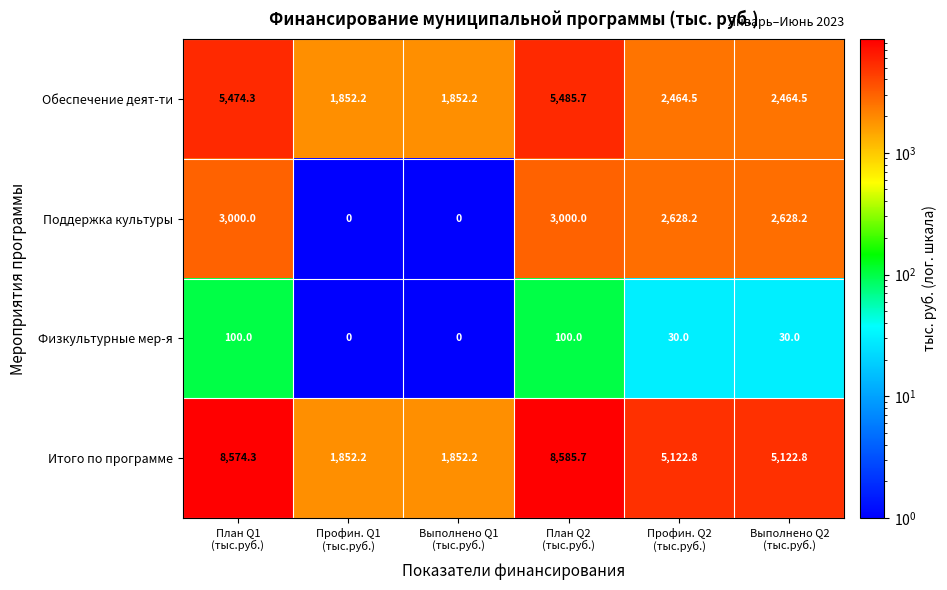

What is the difference between the highest and lowest values at Профин. Q2
(тыс.руб.)?

5092.8